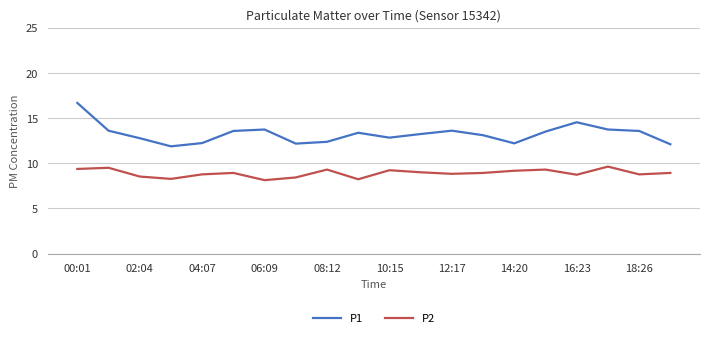

True or false: P2 and P1 intersect in this chart.

False